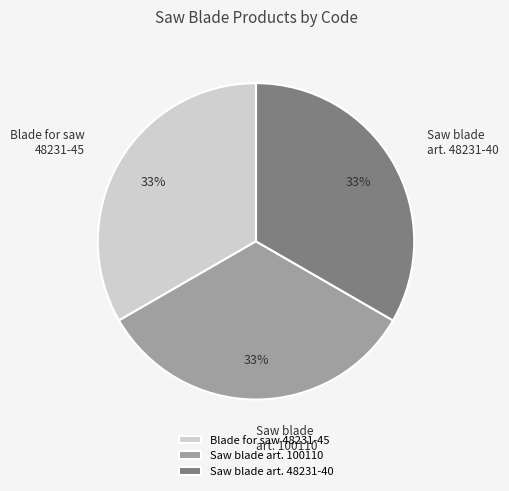

To the nearest percent, what is the average slice percentage?

33%